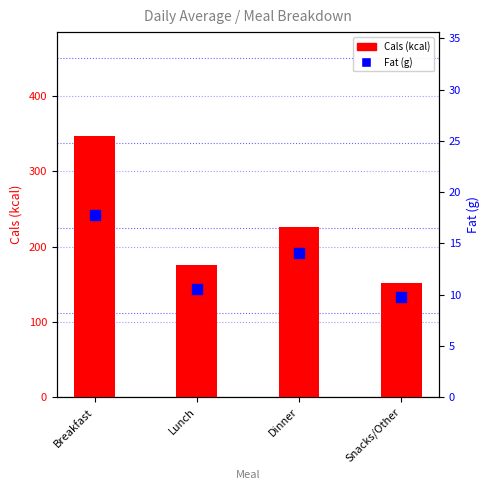

Which series reaches the minimum Y coordinate?

Fat (g)